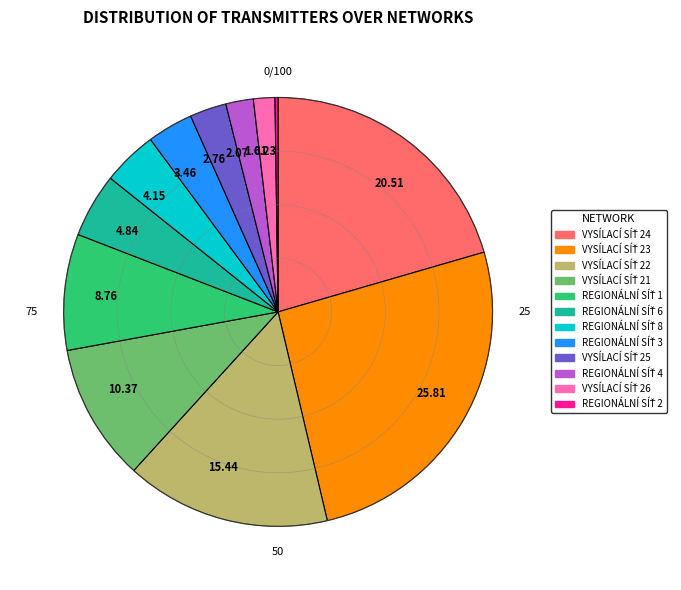

Is there any slice that represents more than half of the pie?

No